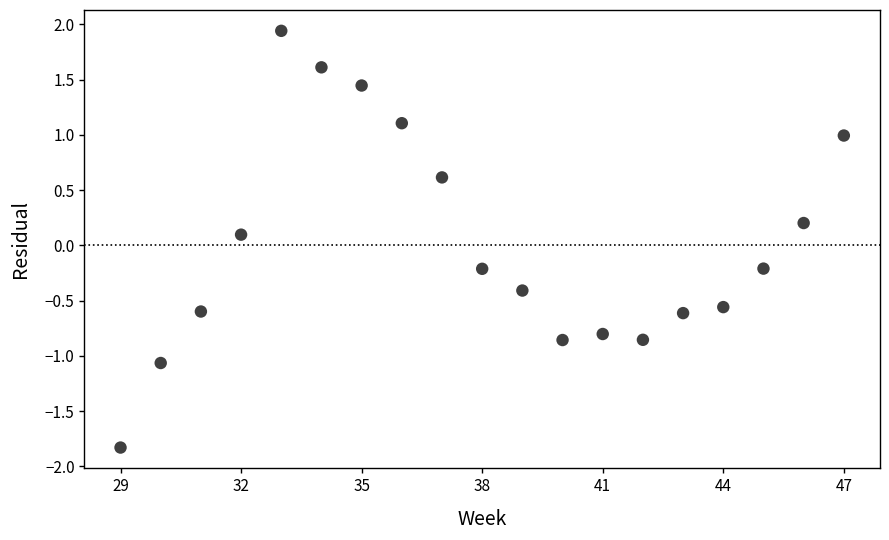

What is the range of X values (max minus min)?

18.0